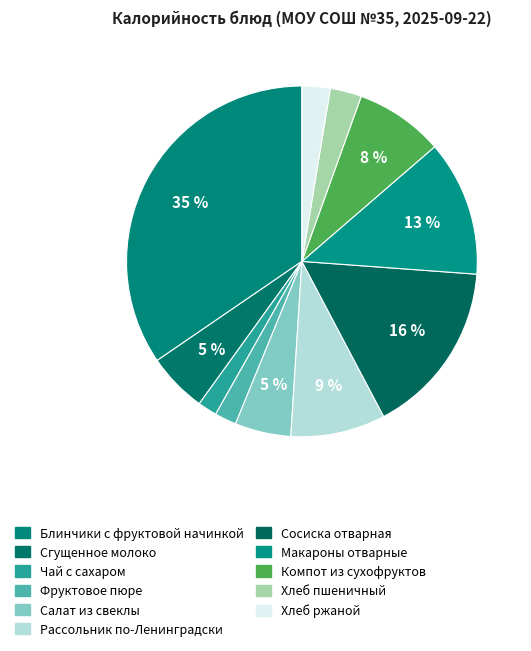

Do Салат из свеклы and Рассольник по-Ленинградски together represent more than half of the pie?

No